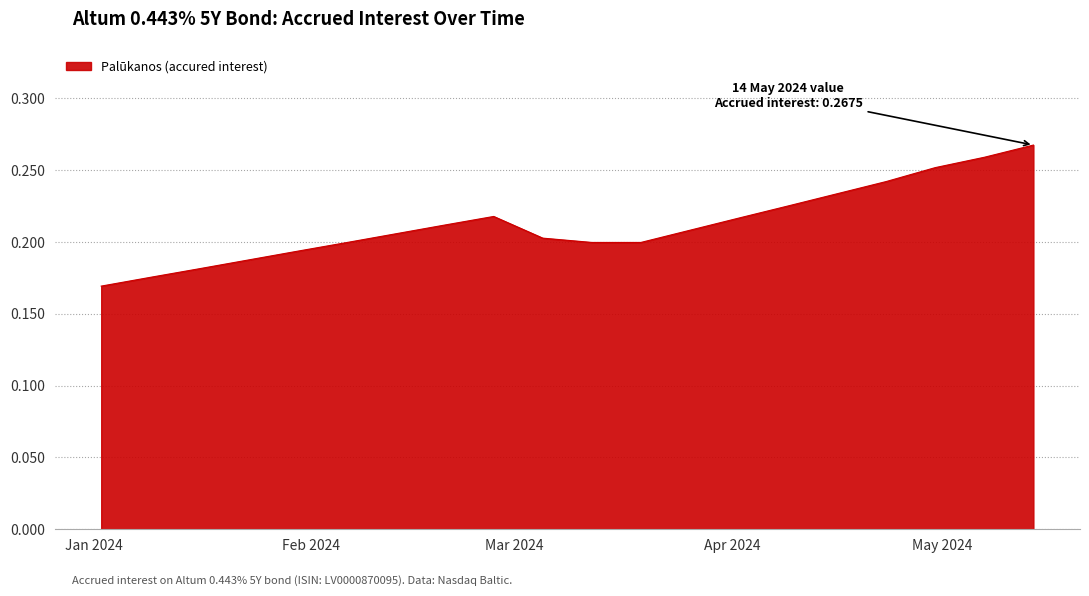

At which category does the chart reach its peak across all series?

2024-05-14